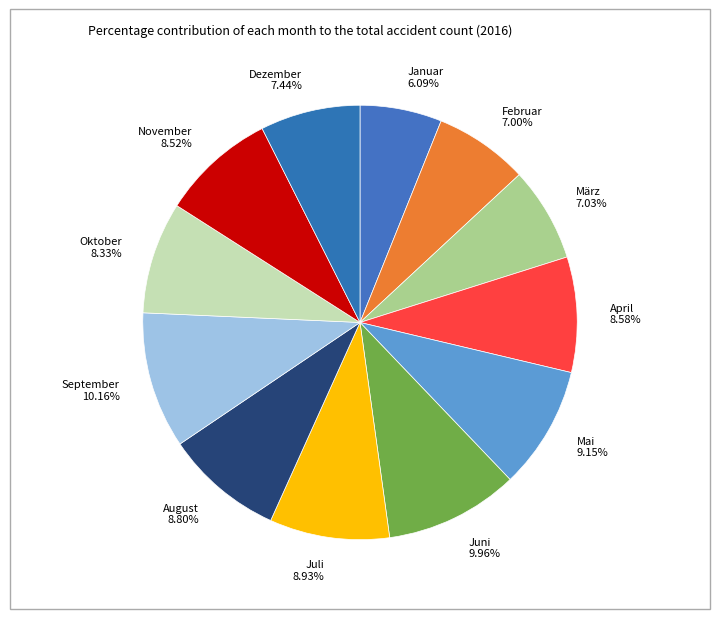

To the nearest percent, what is the average slice percentage?

8%